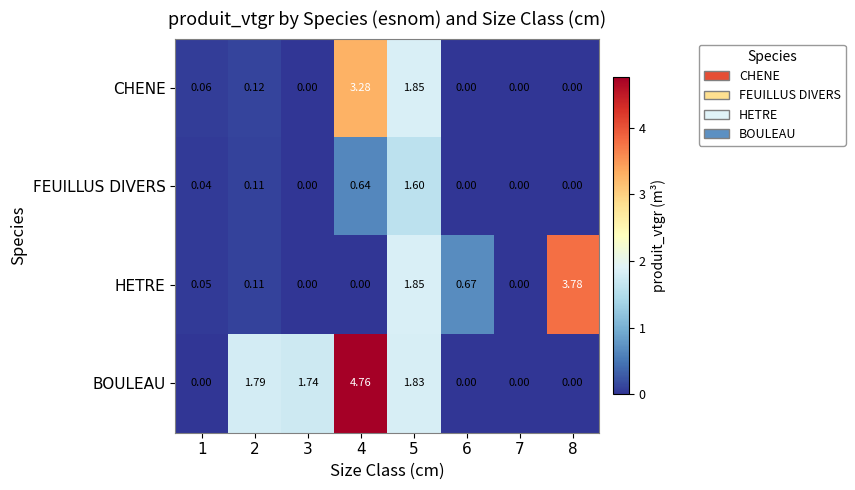

Which series has the widest spread of values?

BOULEAU